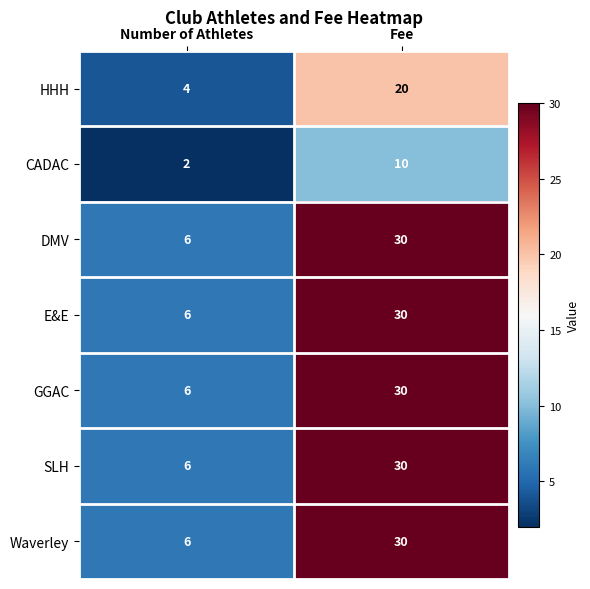

What is the greatest value displayed?

30